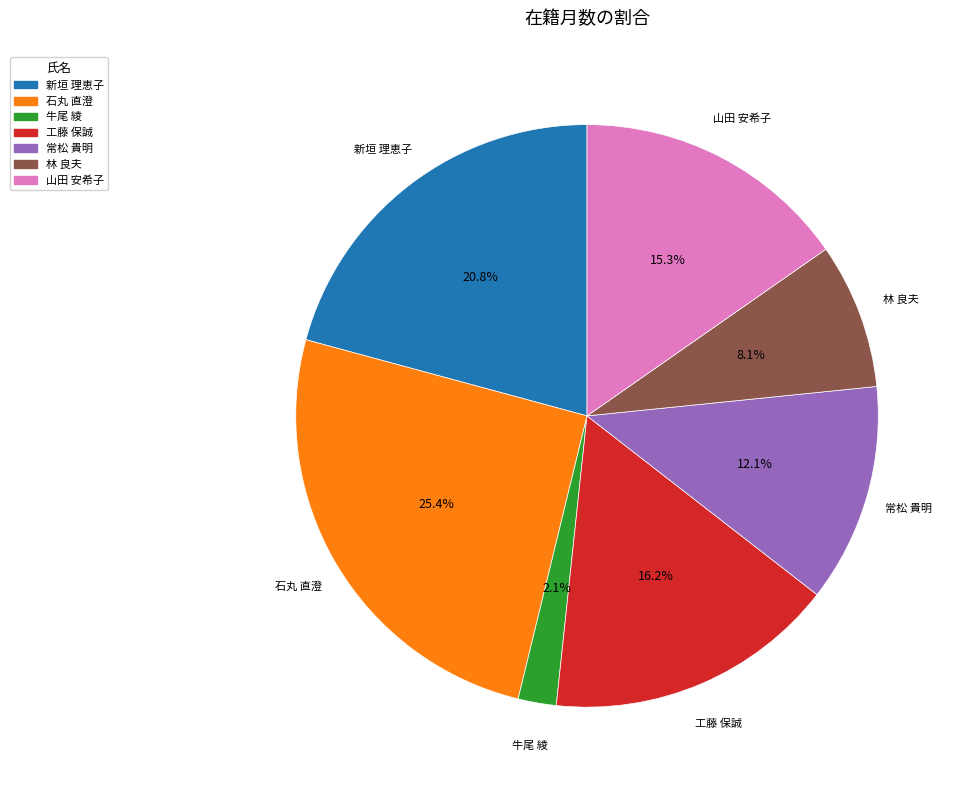

What is the largest slice in the pie chart?

石丸 直澄